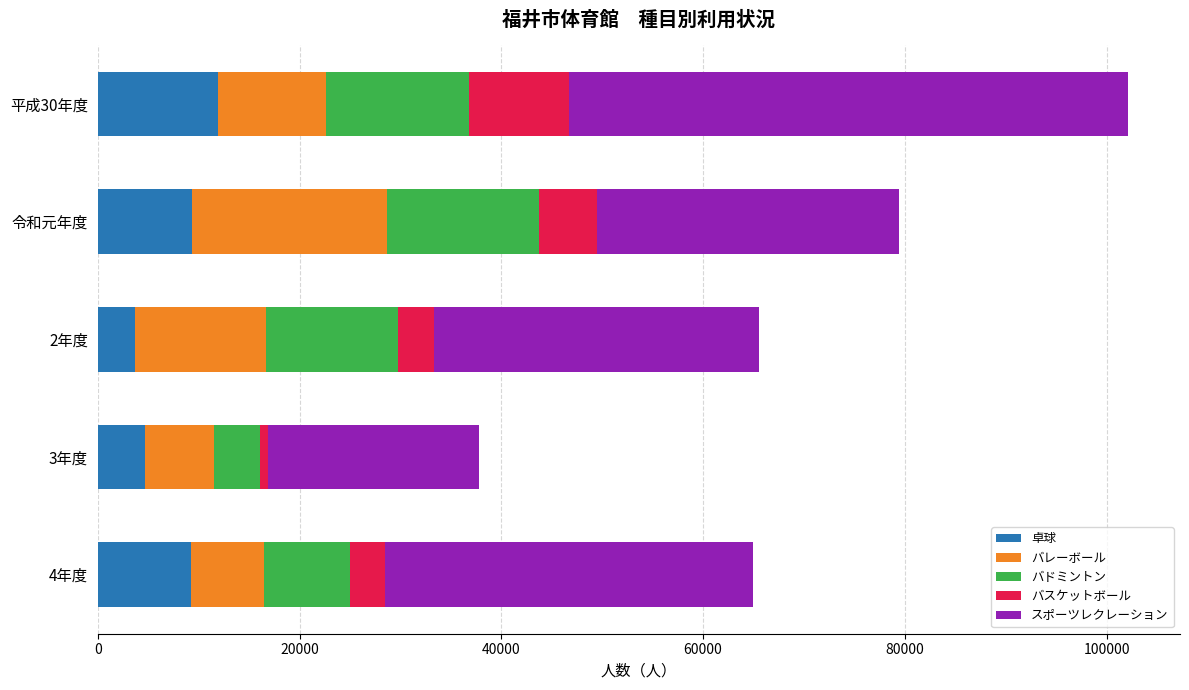

At which category is the sum across all series the highest?

平成30年度